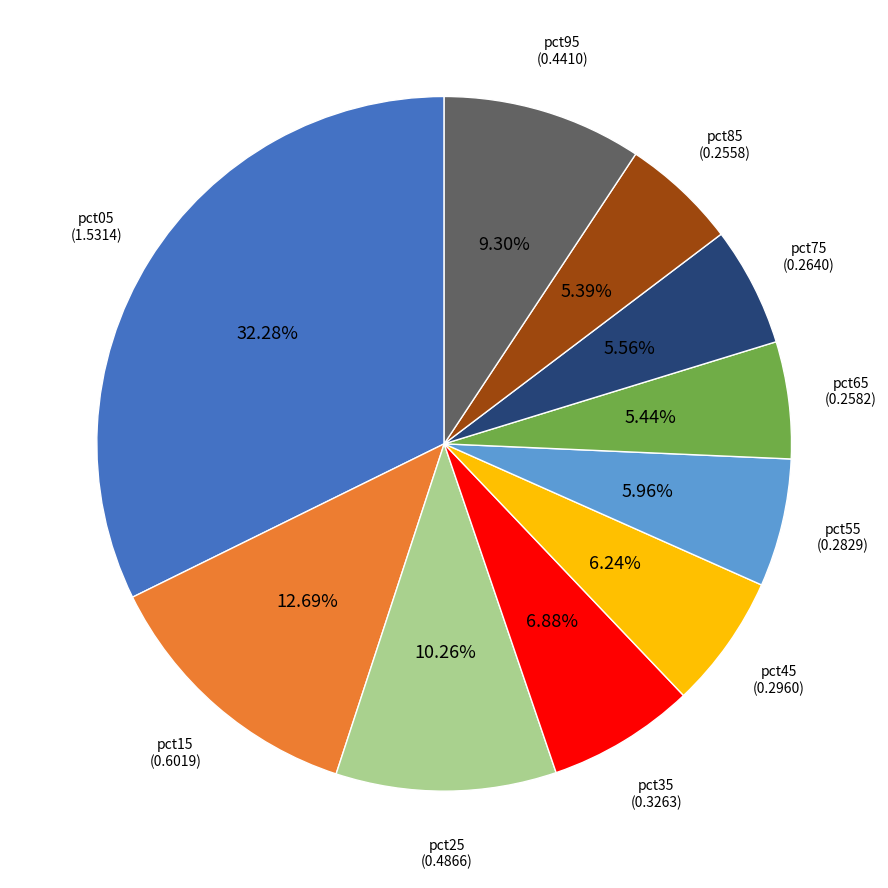

What is the largest slice in the pie chart?

pct05